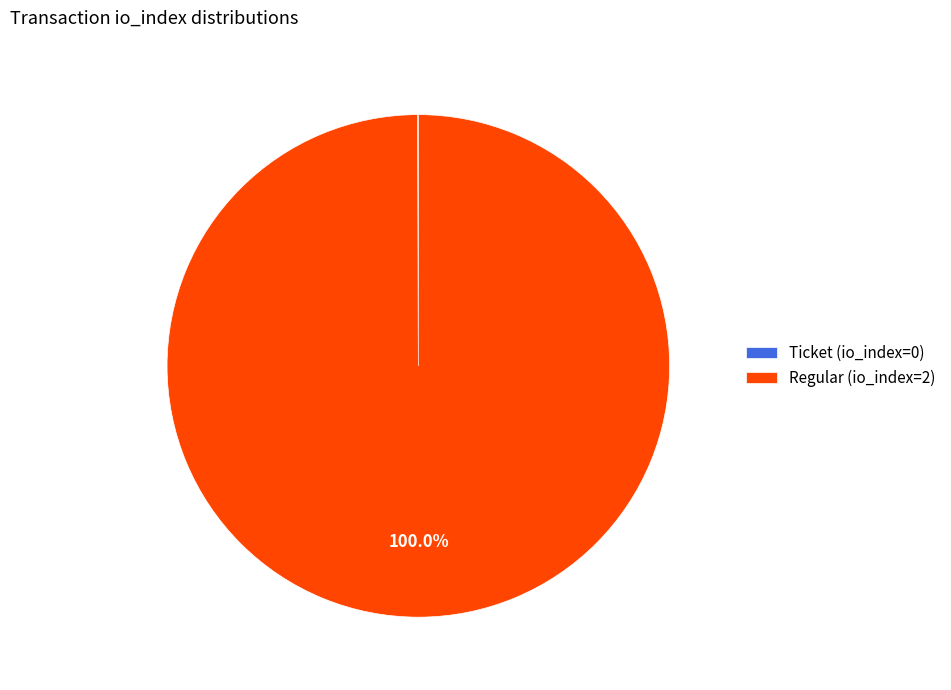

Does any single category account for the majority?

Yes